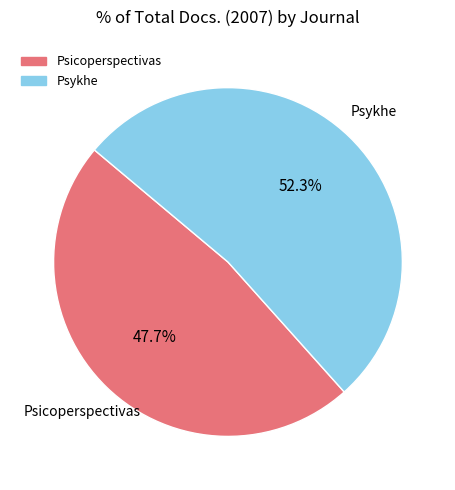

The Psicoperspectivas slice represents 48% of the pie. True or false?

True